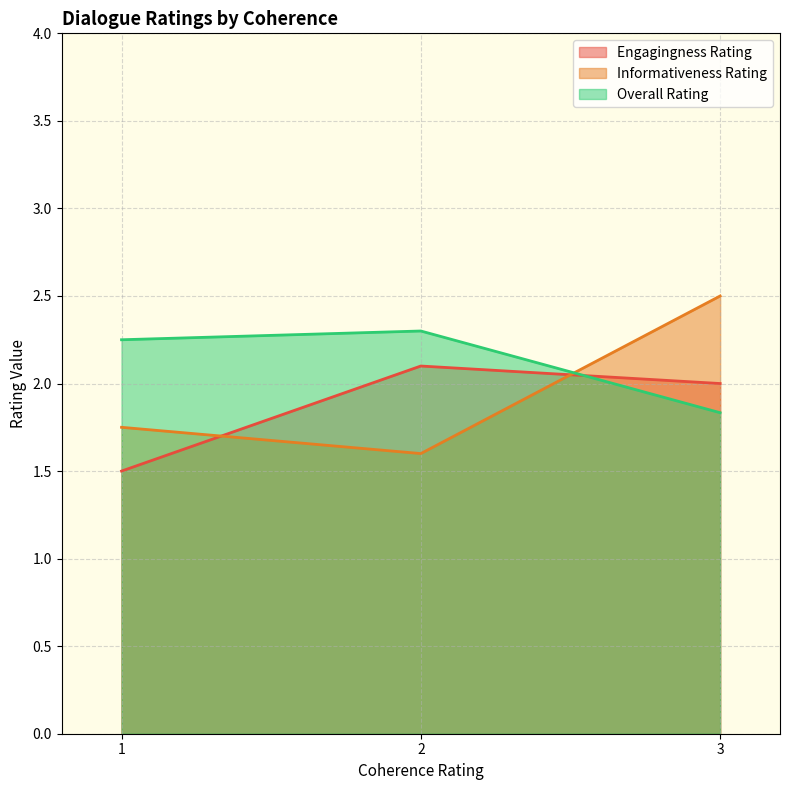

What is the greatest value displayed?

2.5